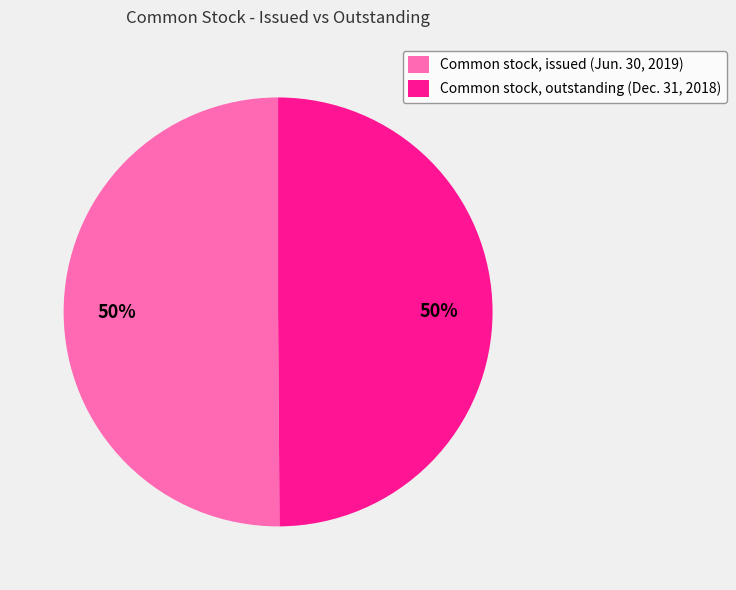

What is the ratio of the value at Common stock, issued (Jun. 30, 2019) to the value at Common stock, outstanding (Dec. 31, 2018)?

1.0